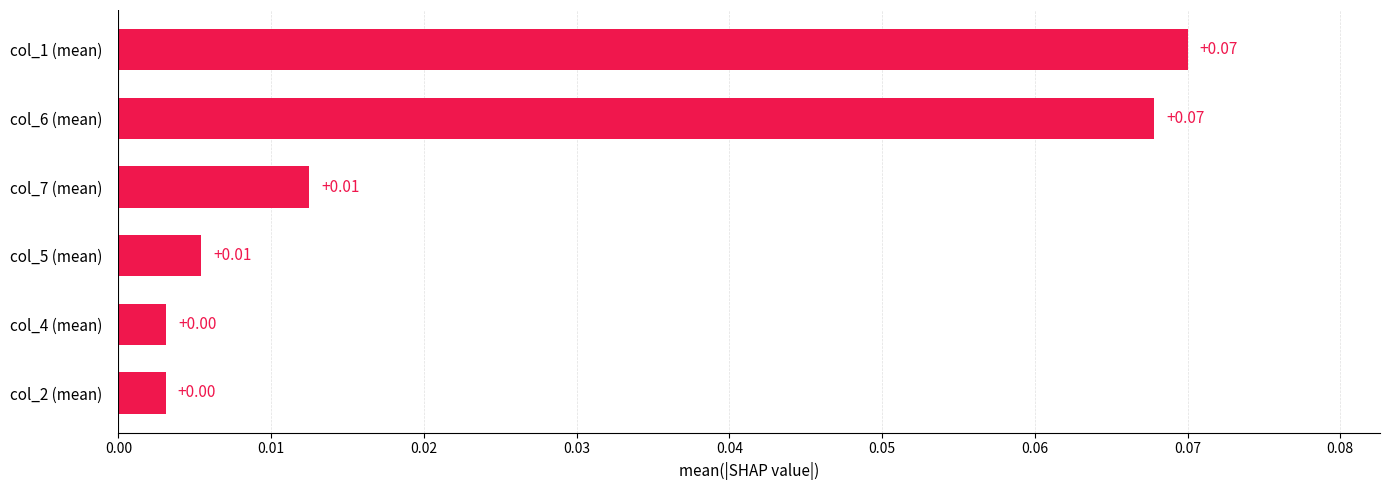

What is the change in value from col_5 (mean) to col_6 (mean)?

+0.1